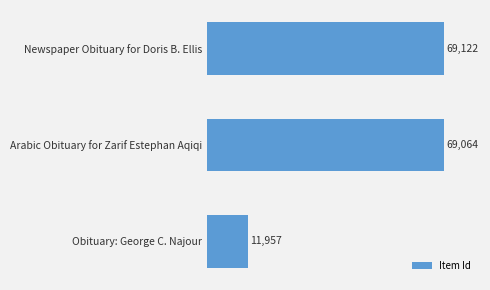

What is the difference between the maximum and minimum values?

57165